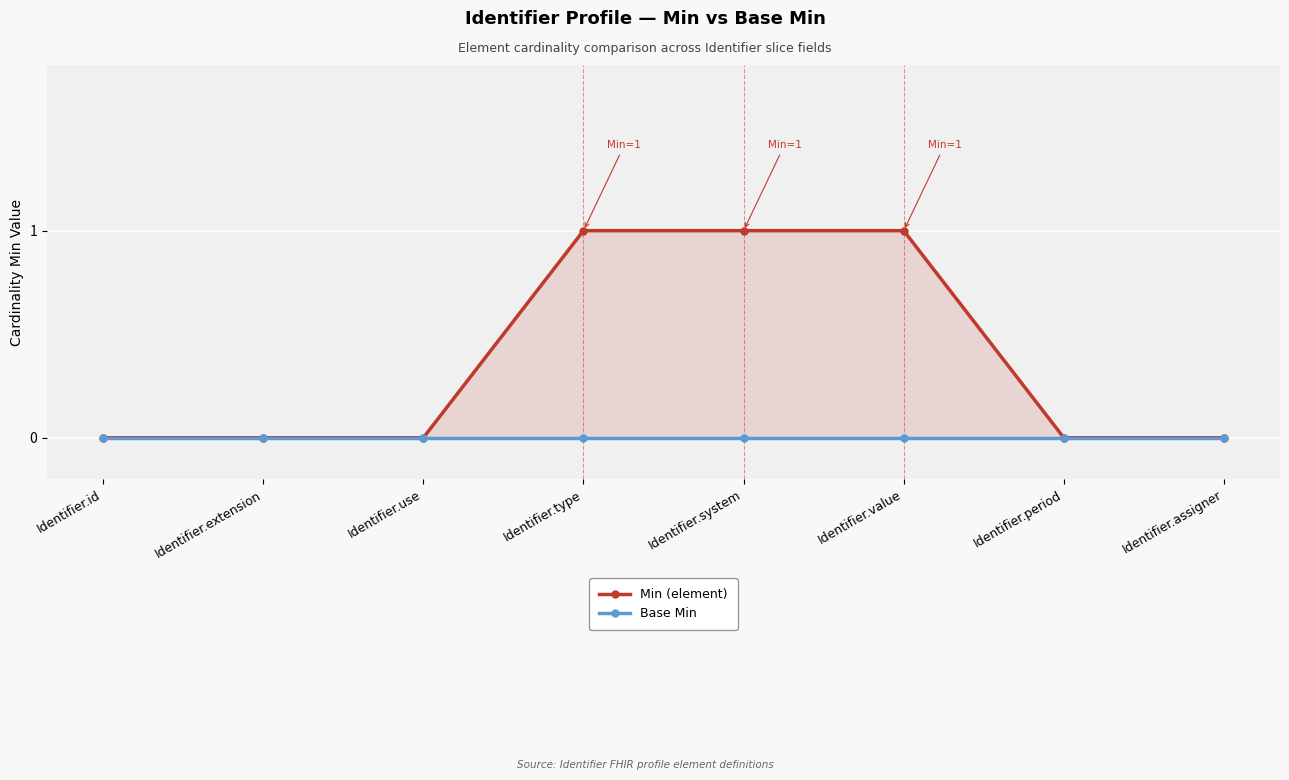

Which series has the largest range (max minus min)?

Min (element)